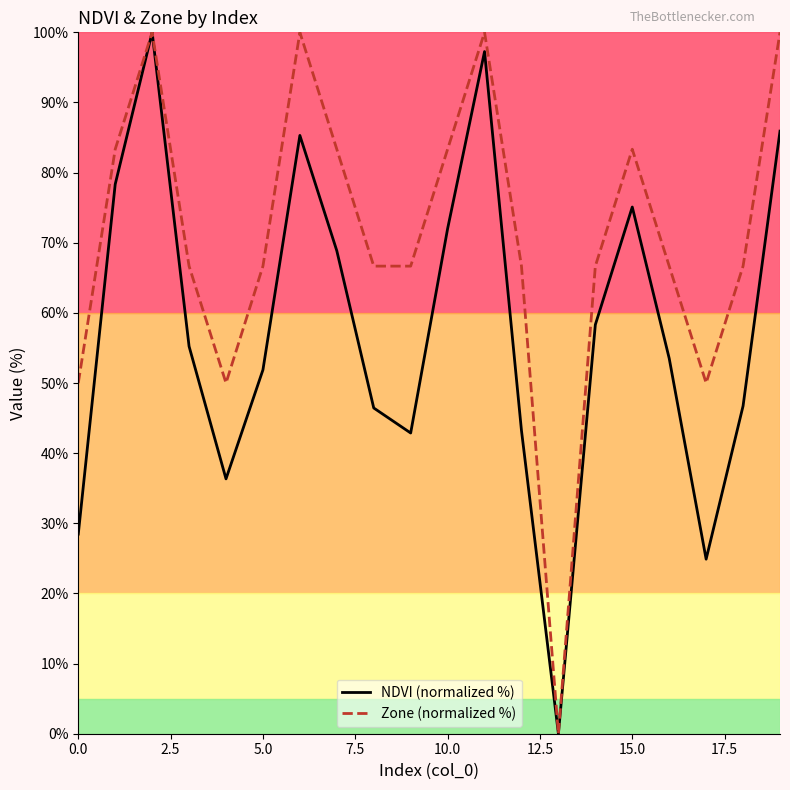

What is the sum of all NDVI (normalized %) values?

1150.7